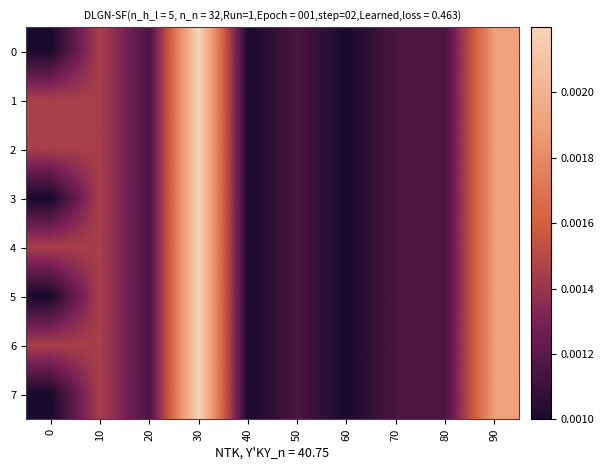

Rank the series by their maximum value, from highest to lowest.

row_0, row_1, row_2, row_3, row_4, row_5, row_6, row_7